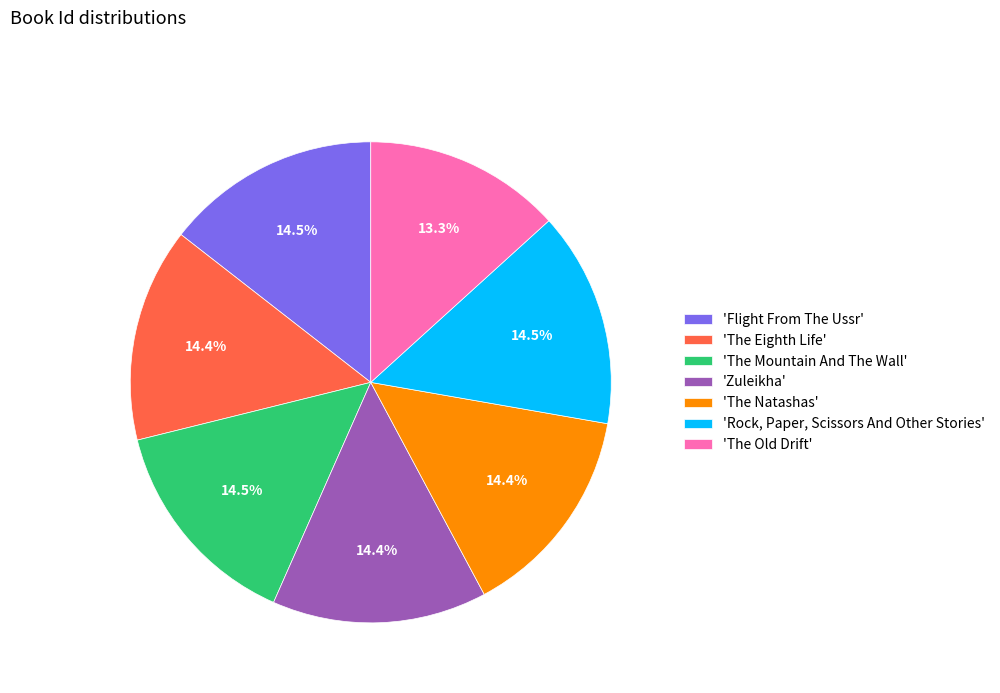

Approximately how many times larger is the value at 'The Natashas' compared to 'The Mountain And The Wall'?

1.0